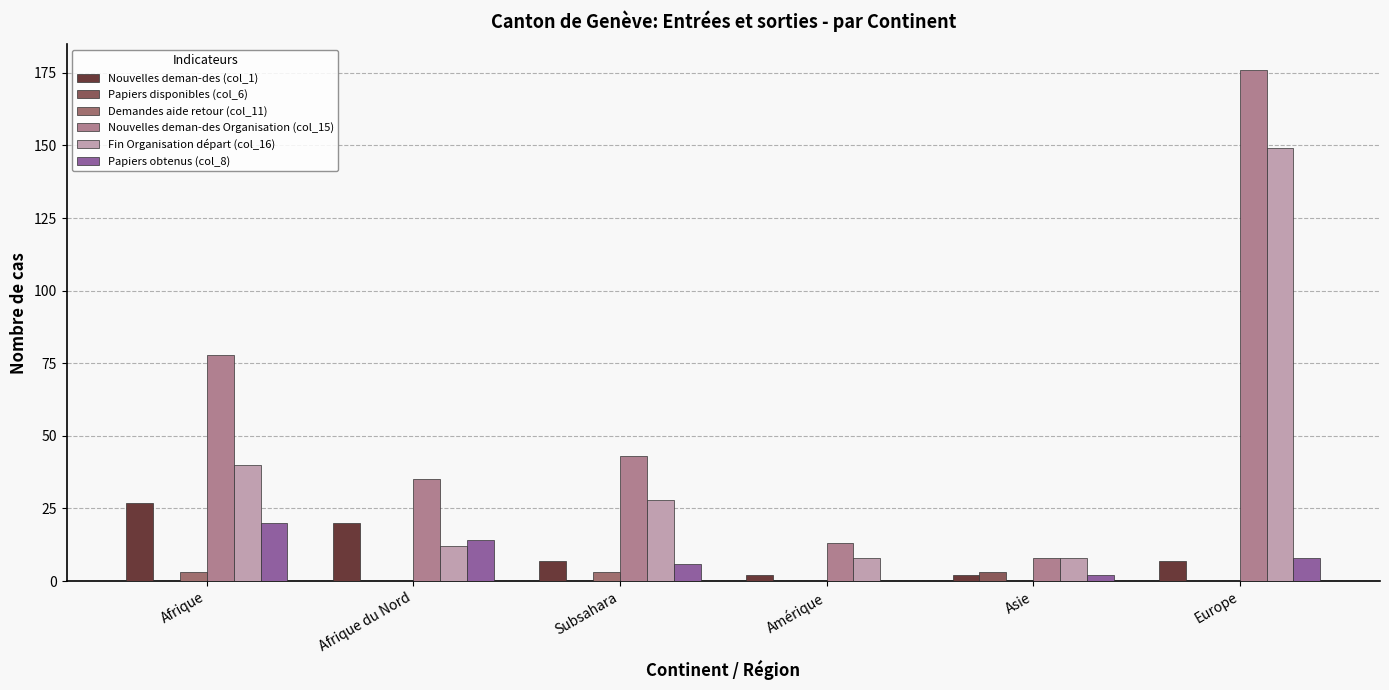

Are the bars grouped side by side (vs. stacked)?

Yes